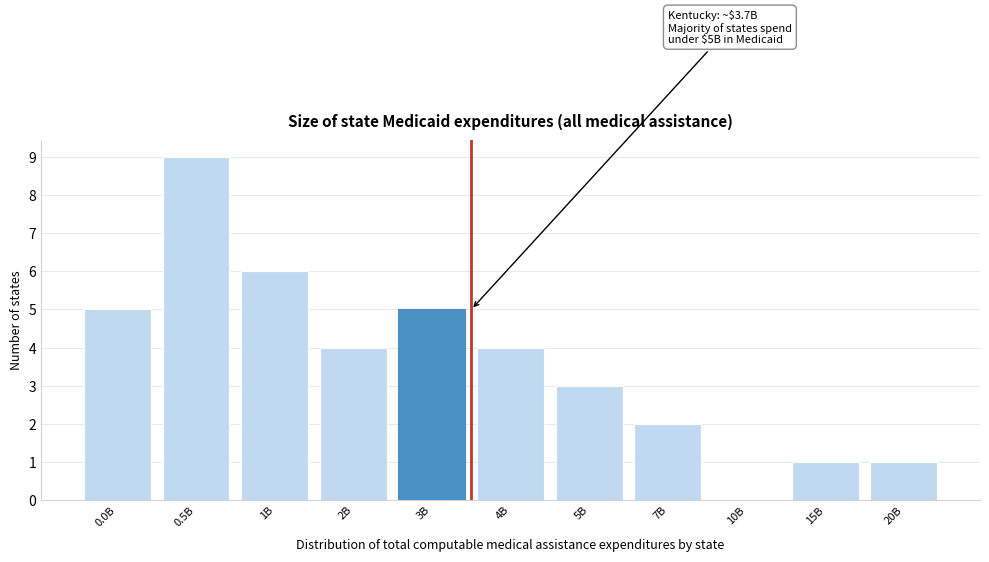

Reading left to right, extract all data points from this chart.

0.0B=5	0.5B=9	1B=6	2B=4	3B=5	4B=4	5B=3	7B=2	10B=0	15B=1	20B=1